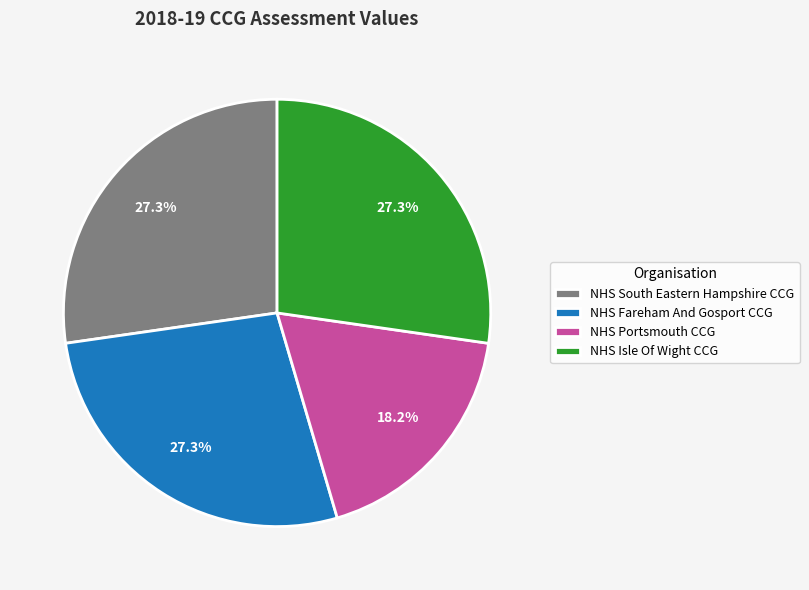

Which slice is the smallest?

NHS Portsmouth CCG